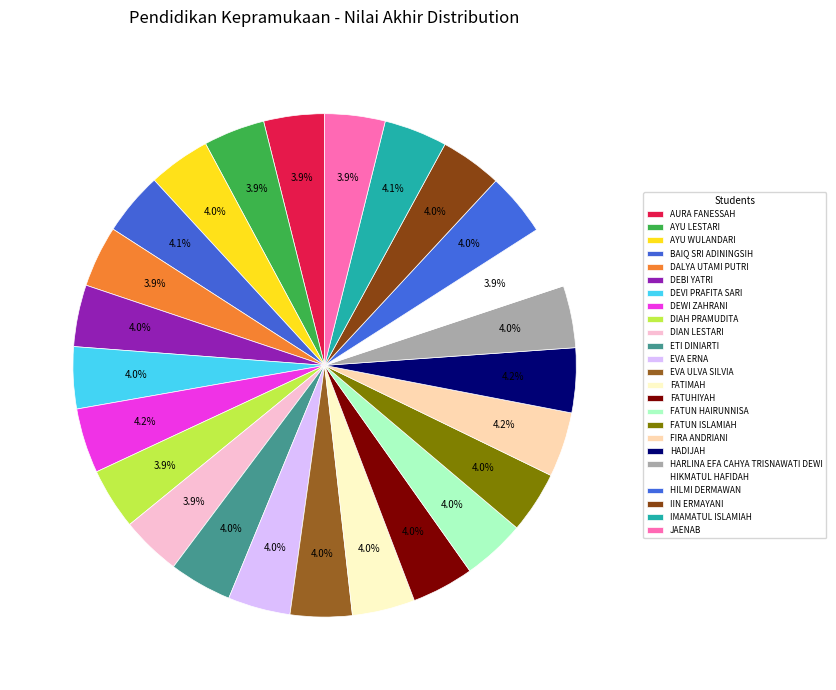

To the nearest percent, what is the average slice percentage?

4%